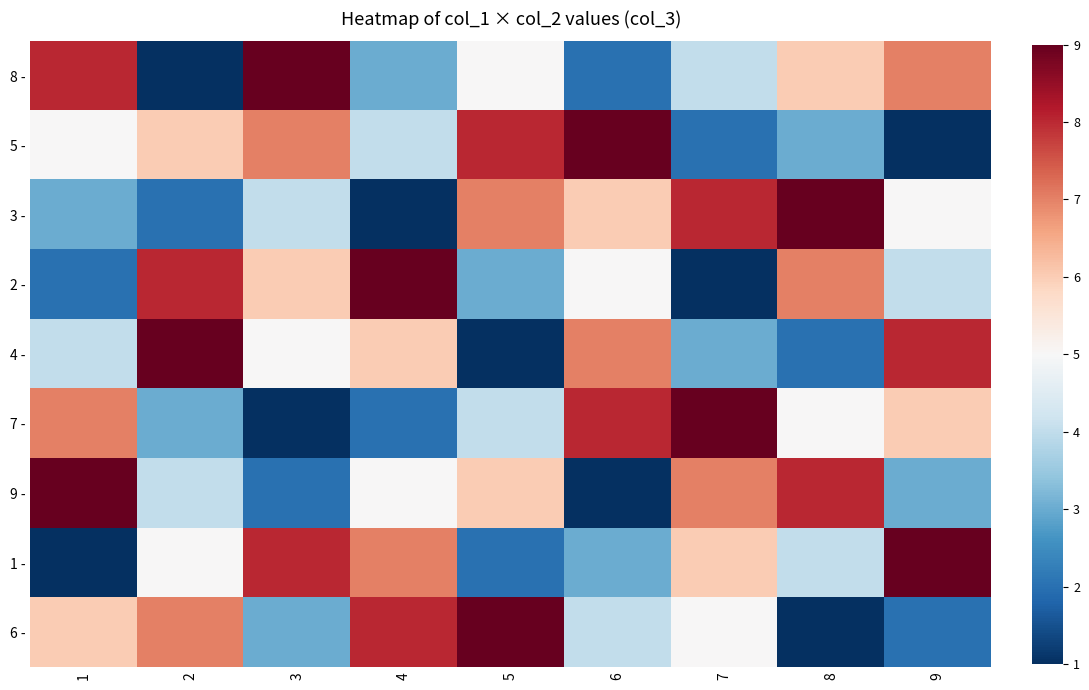

Rank the series at 7 from highest to lowest value.

7 -, 3 -, 9 -, 1 -, 6 -, 8 -, 4 -, 5 -, 2 -